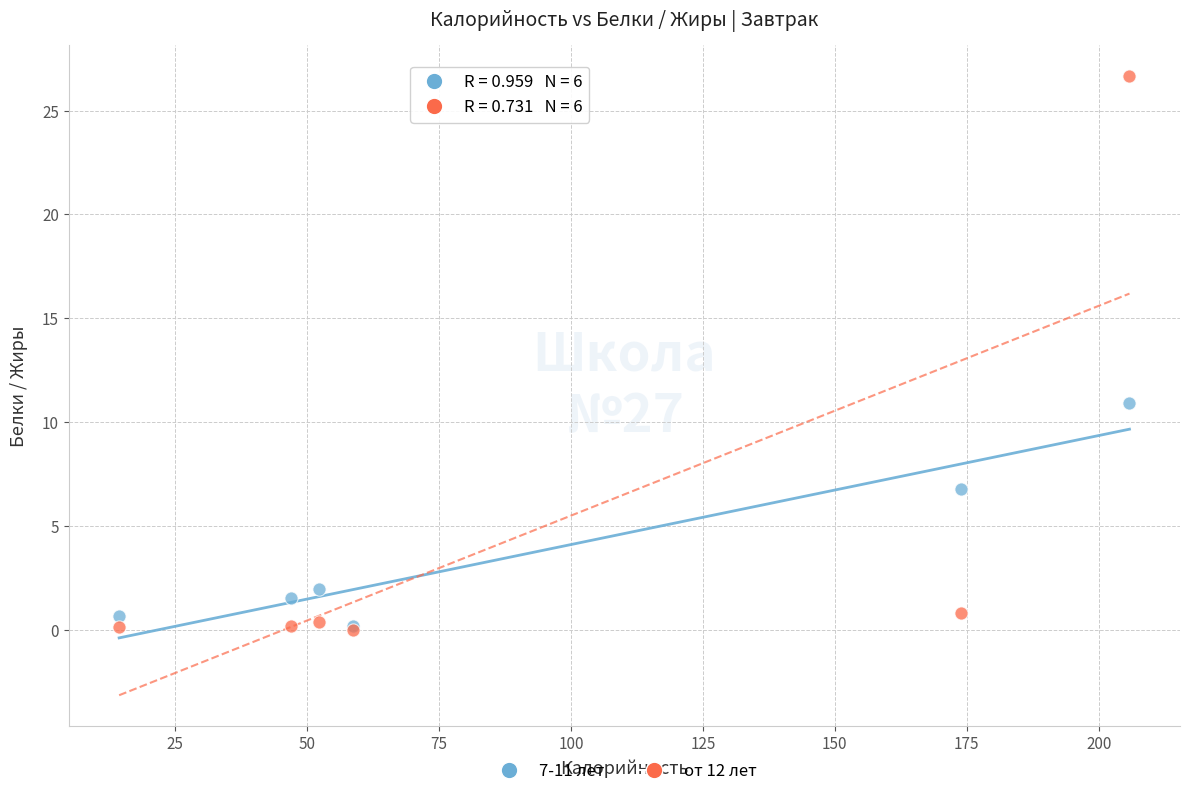

Across all series, what Y value is closest to 13?

10.9